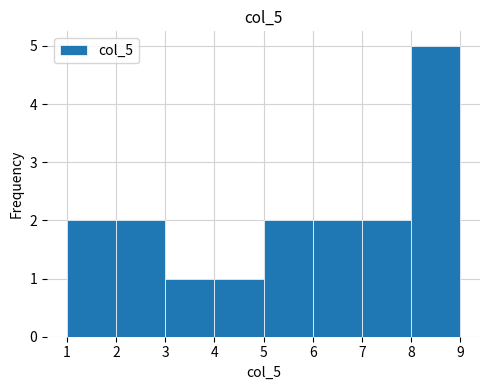

What is the height of the bar covering 3 to 4 on the x-axis? The values are not printed on the chart, so give them approximately, as read against the axis.

1